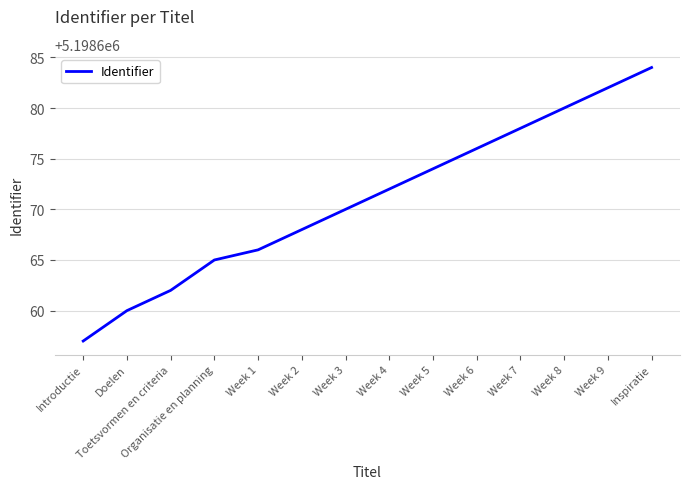

At which label is the value closest to 5198670?

Week 3